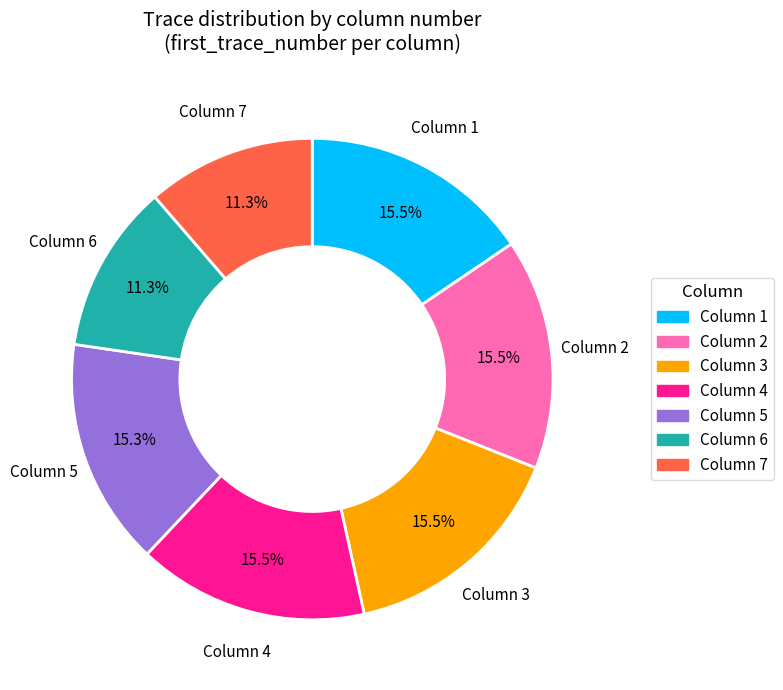

Does Column 7 represent more than half of the total?

No